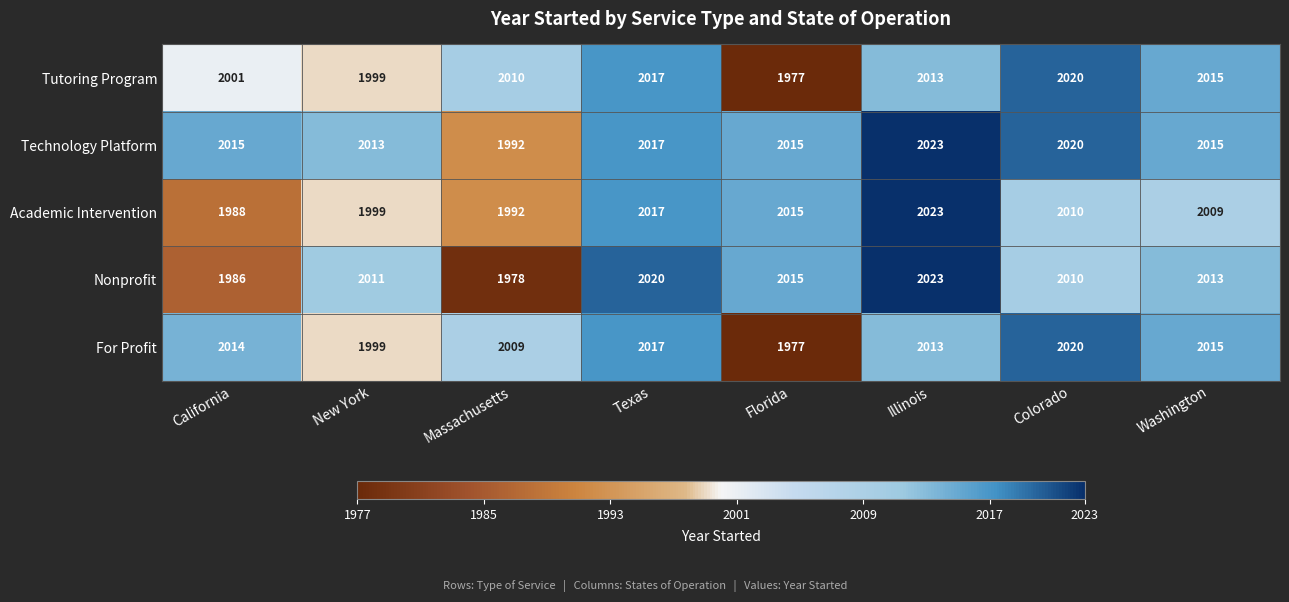

The value of For Profit at Texas is 2017. True or false?

True